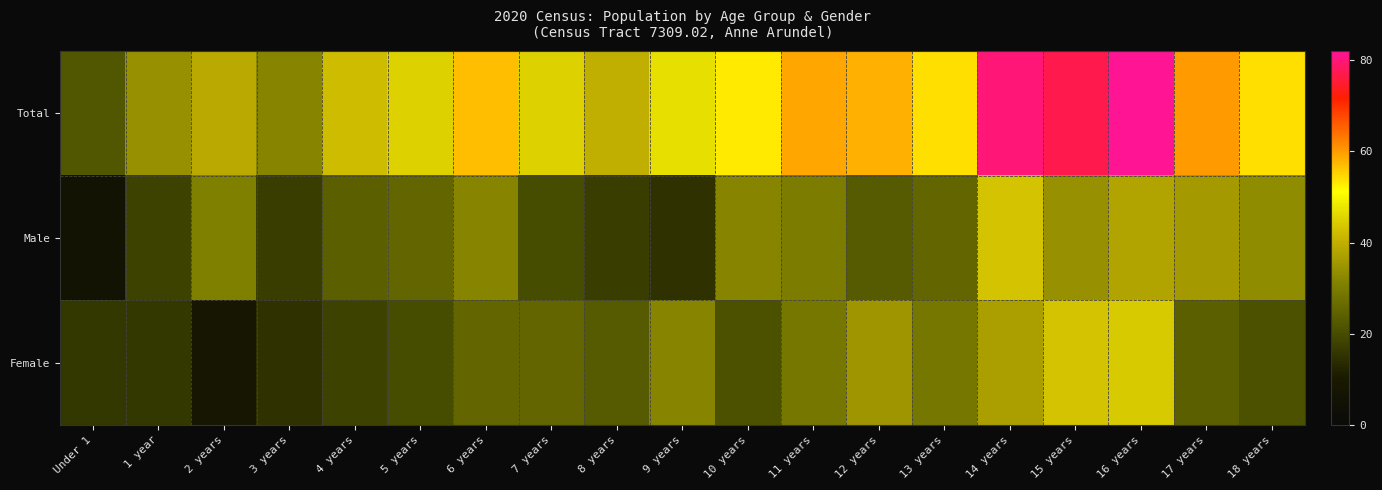

Reading left to right, list all the values displayed in this chart.

Total: Under 1=22	1 year=34	2 years=39	3 years=32	4 years=42	5 years=45	6 years=57	7 years=45	8 years=40	9 years=47	10 years=53	11 years=59	12 years=58	13 years=54	14 years=80	15 years=77	16 years=82	17 years=60	18 years=54
Male: Under 1=6	1 year=18	2 years=31	3 years=17	4 years=24	5 years=25	6 years=32	7 years=20	8 years=17	9 years=15	10 years=32	11 years=30	12 years=23	13 years=25	14 years=43	15 years=34	16 years=38	17 years=36	18 years=33
Female: Under 1=16	1 year=16	2 years=8	3 years=15	4 years=18	5 years=20	6 years=25	7 years=25	8 years=23	9 years=32	10 years=21	11 years=29	12 years=35	13 years=29	14 years=37	15 years=43	16 years=44	17 years=24	18 years=21